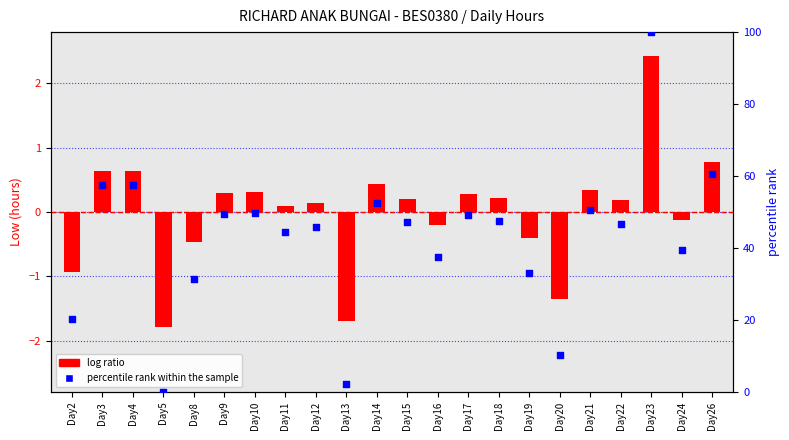

Which series has the largest Y range (max minus min)?

percentile rank within the sample